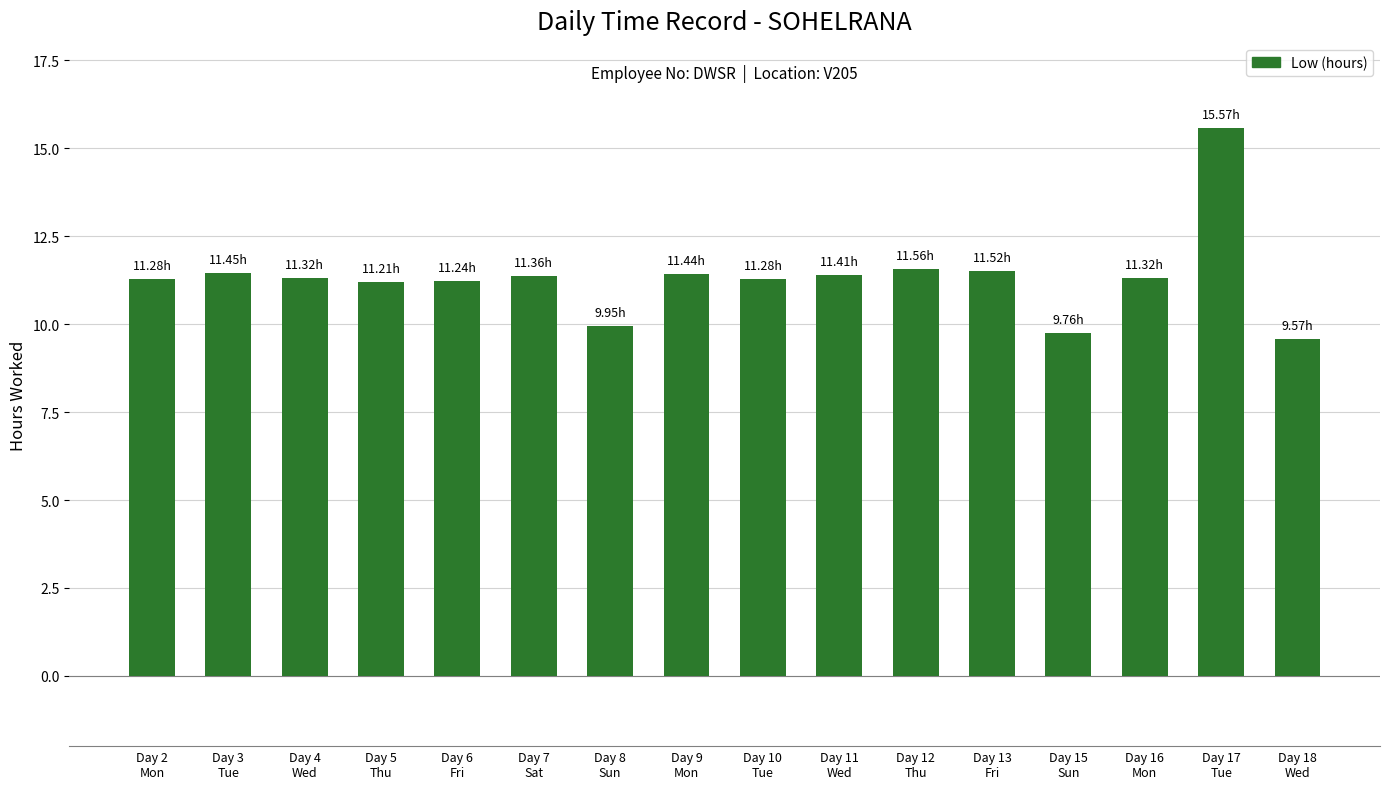

What is the label of the 8th bar from the left?

Day 9
Mon